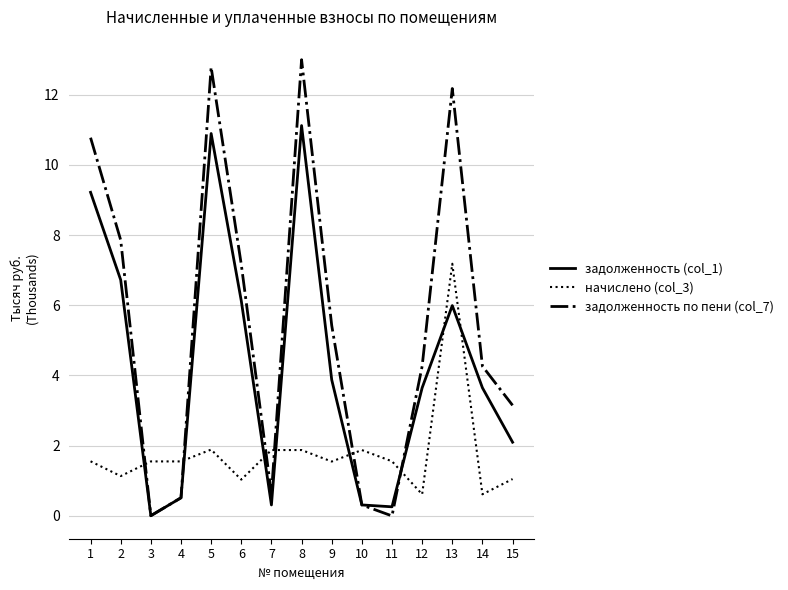

What is the maximum value shown in the chart?

13.0